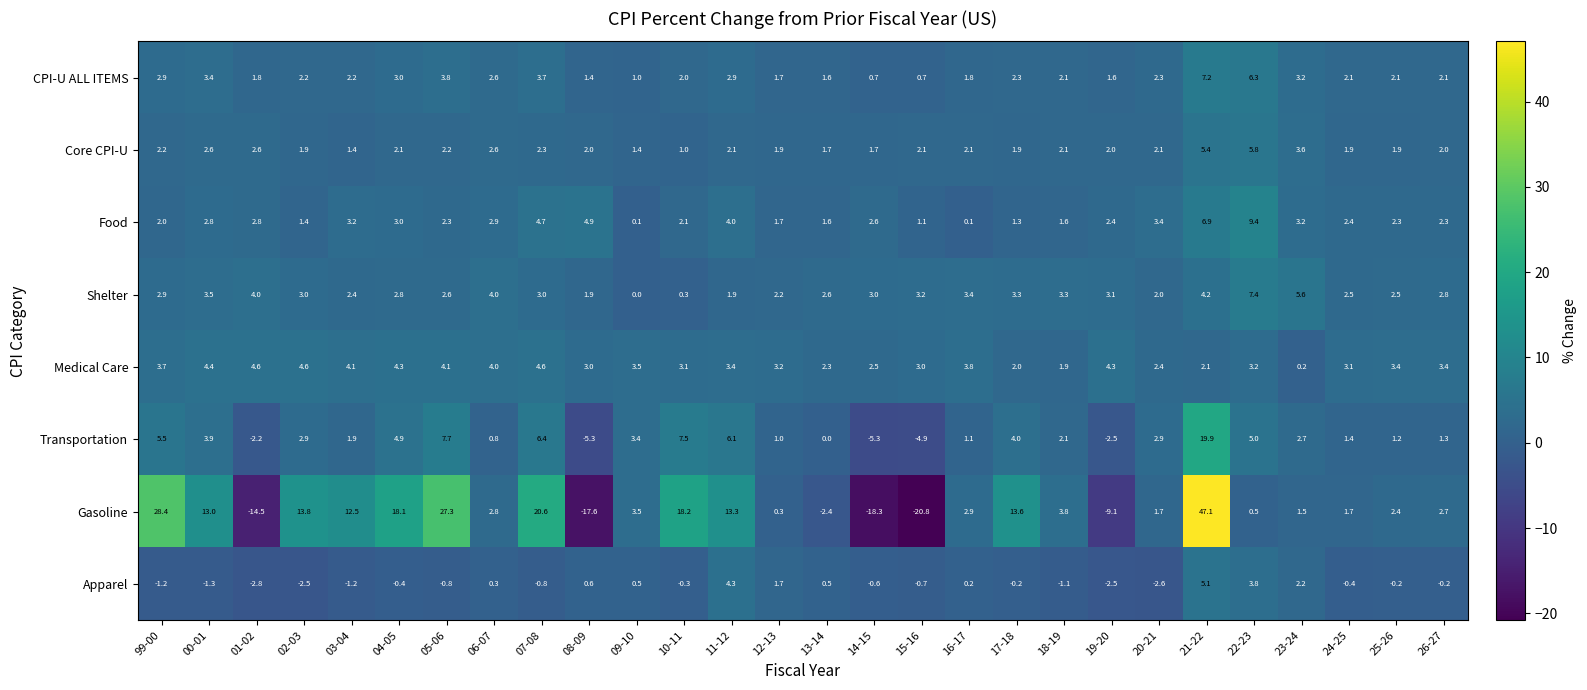

What is the difference between the maximum and second lowest values in the Food series?

9.3